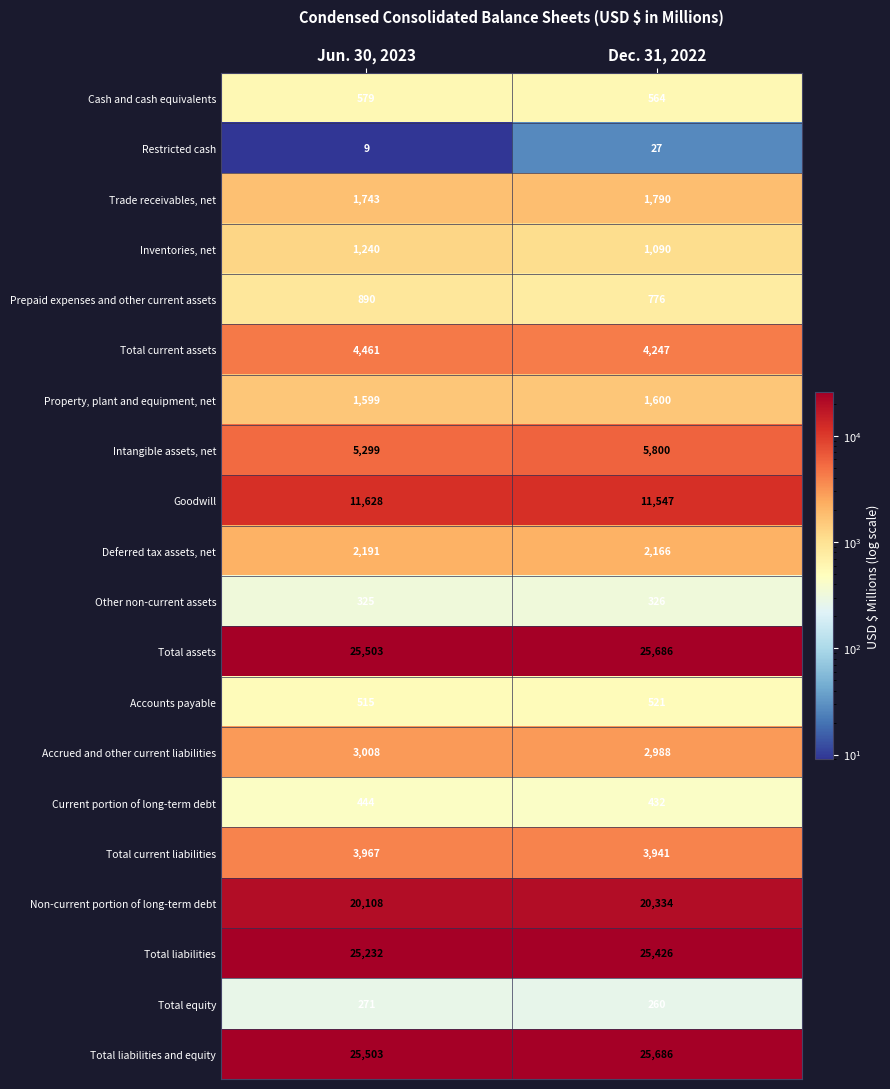

What is the difference between the Total current assets values at Dec. 31, 2022 and Jun. 30, 2023?

214